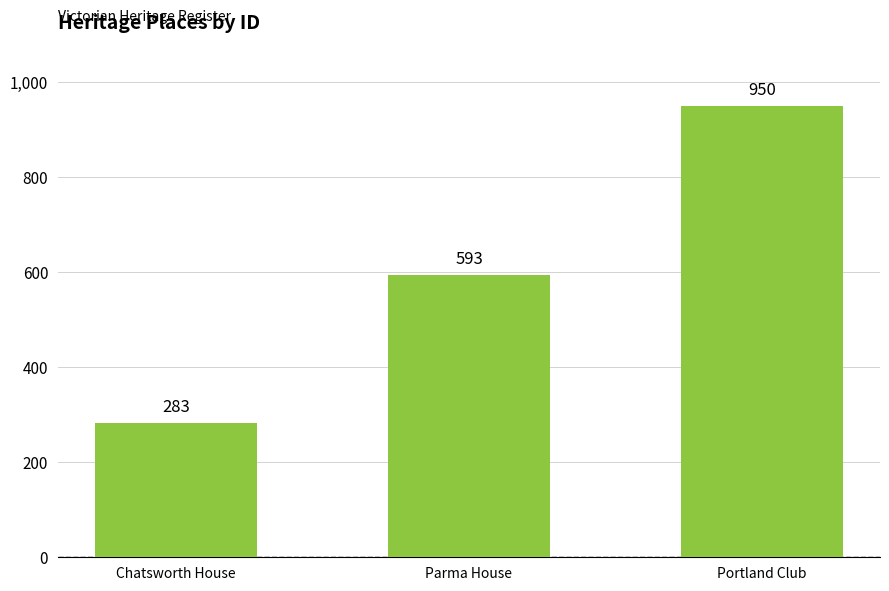

What is the ratio of the value at Chatsworth House to the value at Parma House?

0.5